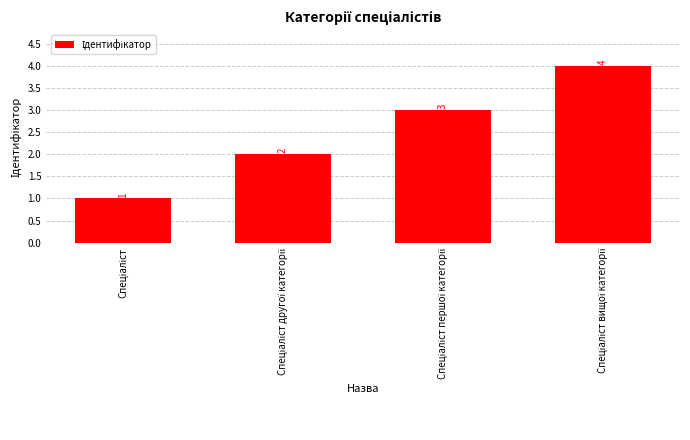

Count the values in the range 2 to 4.

3